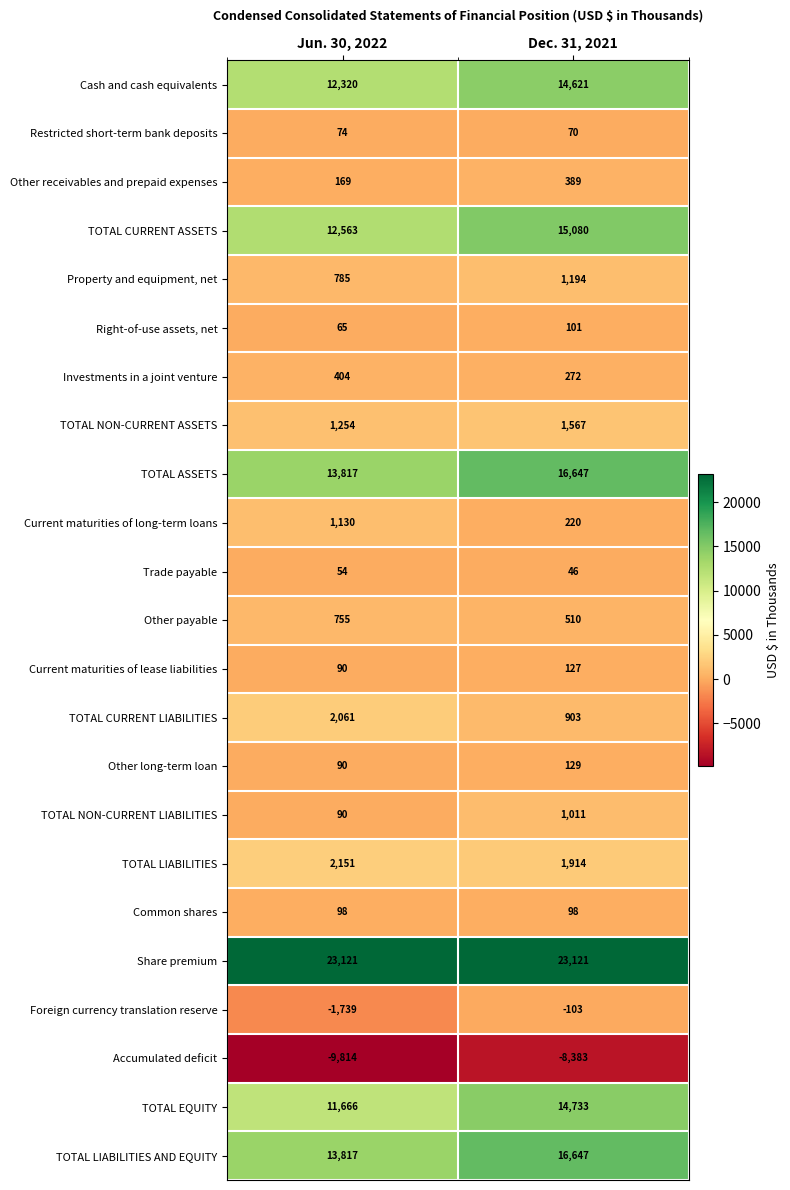

Rank the categories by Current maturities of lease liabilities value from highest to lowest.

Dec. 31, 2021, Jun. 30, 2022